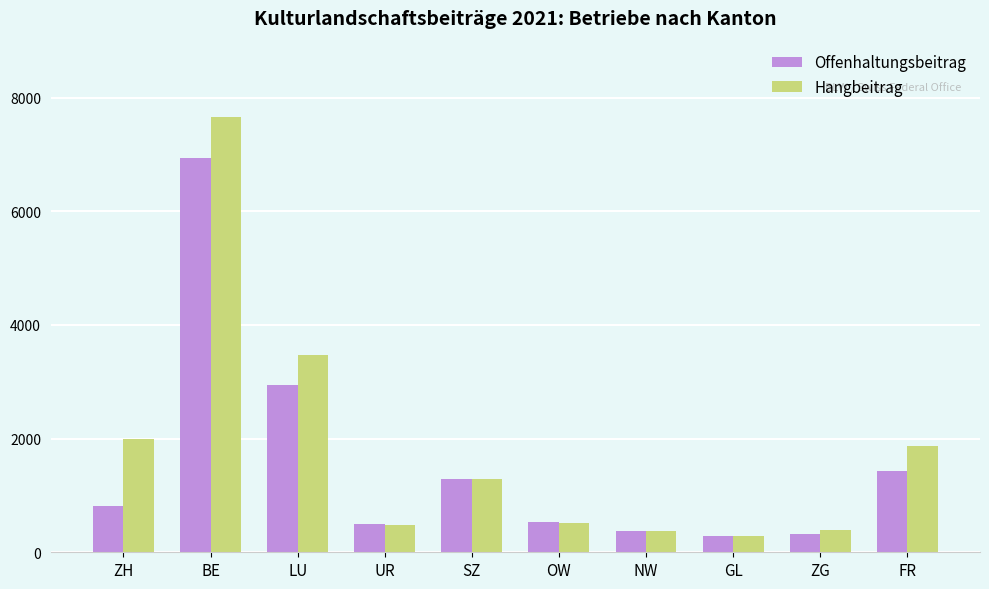

Between OW and FR, which series saw the biggest shift?

Hangbeitrag